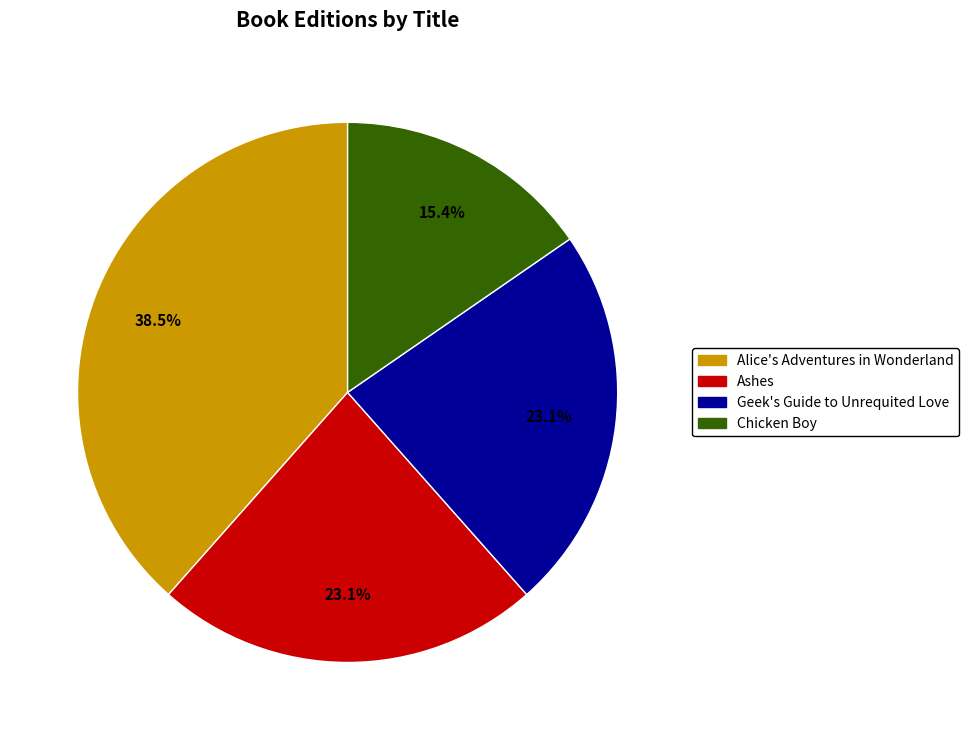

Which category has the smallest portion of the pie?

Chicken Boy